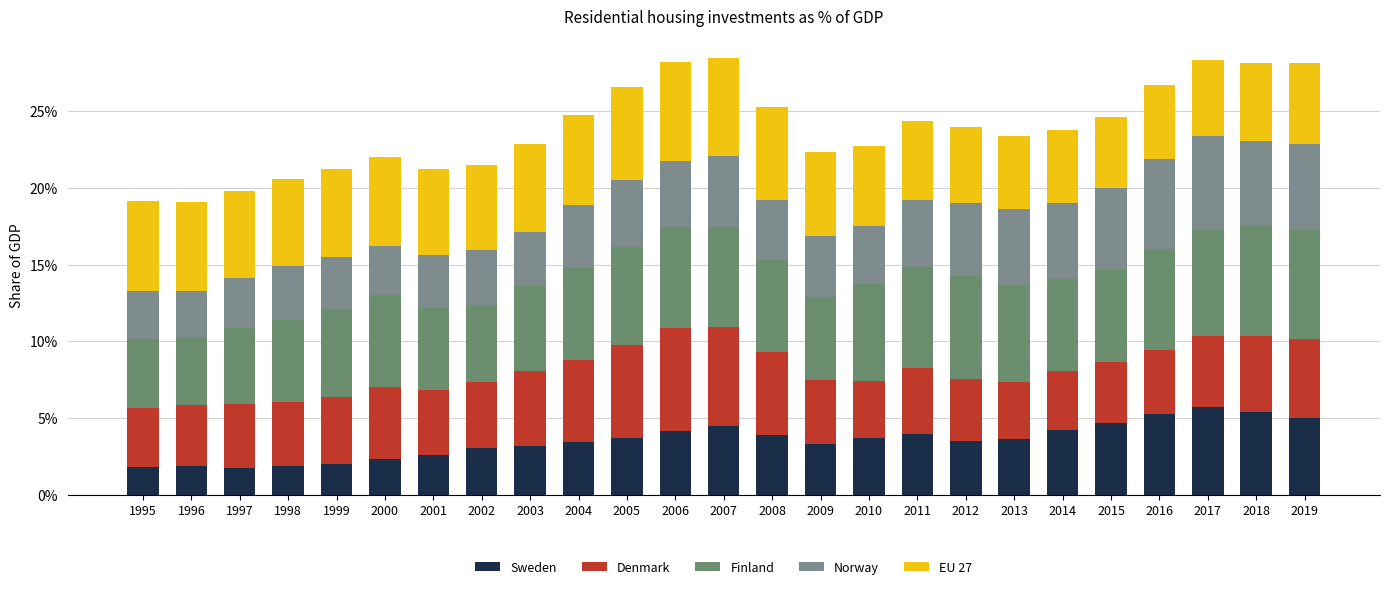

Are the bars grouped side by side (vs. stacked)?

No